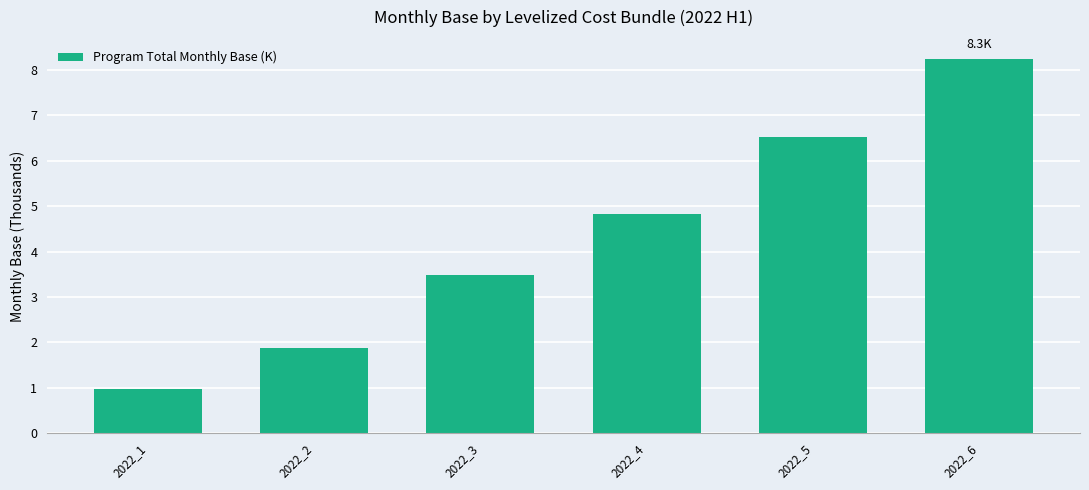

What is the difference between the values at 2022_6 and 2022_4?

3.4